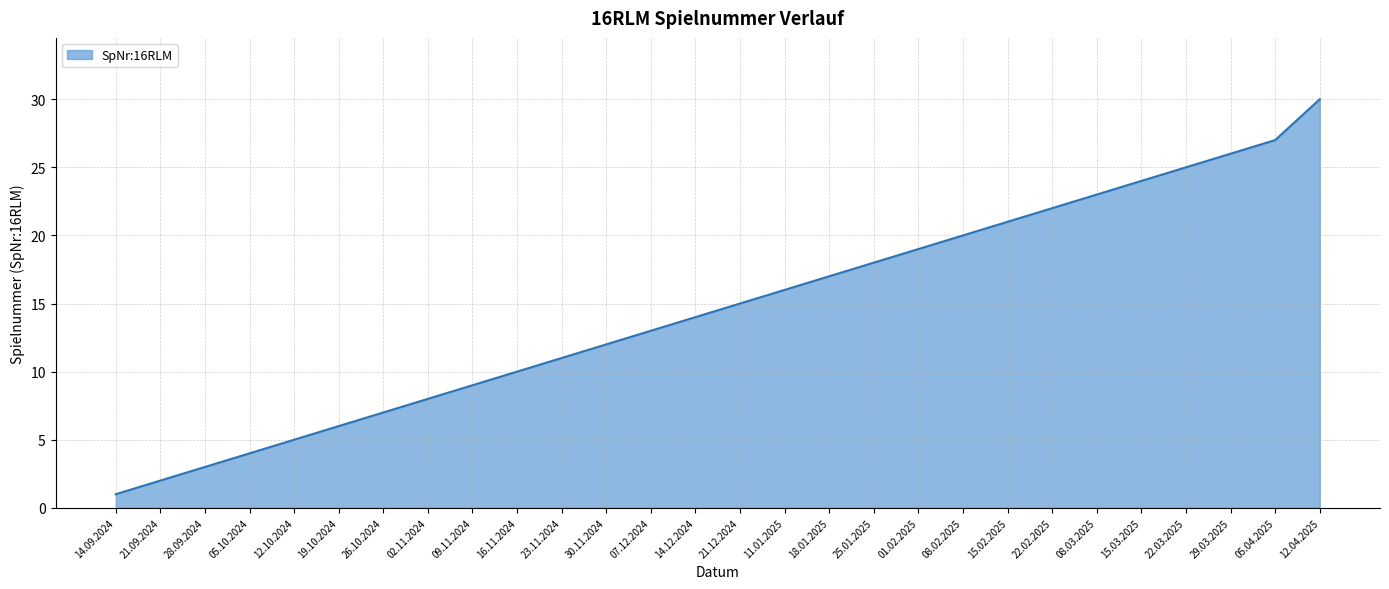

Reading right to left, list all the values displayed in this chart.

12.04.2025=30	05.04.2025=27	29.03.2025=26	22.03.2025=25	15.03.2025=24	08.03.2025=23	22.02.2025=22	15.02.2025=21	08.02.2025=20	01.02.2025=19	25.01.2025=18	18.01.2025=17	11.01.2025=16	21.12.2024=15	14.12.2024=14	07.12.2024=13	30.11.2024=12	23.11.2024=11	16.11.2024=10	09.11.2024=9	02.11.2024=8	26.10.2024=7	19.10.2024=6	12.10.2024=5	05.10.2024=4	28.09.2024=3	21.09.2024=2	14.09.2024=1